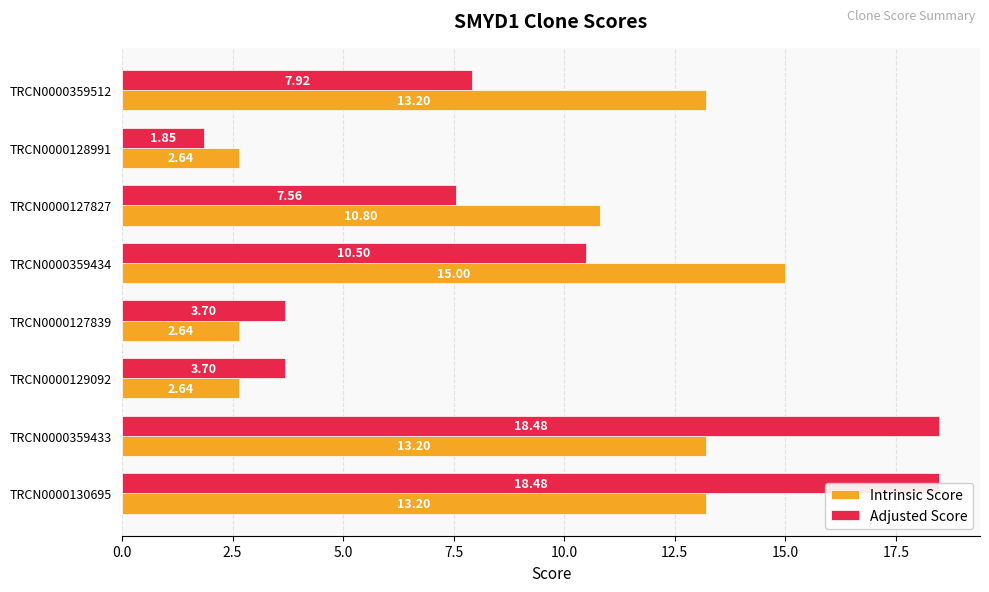

What is the difference between the second highest and second lowest values in the Intrinsic Score series?

10.6